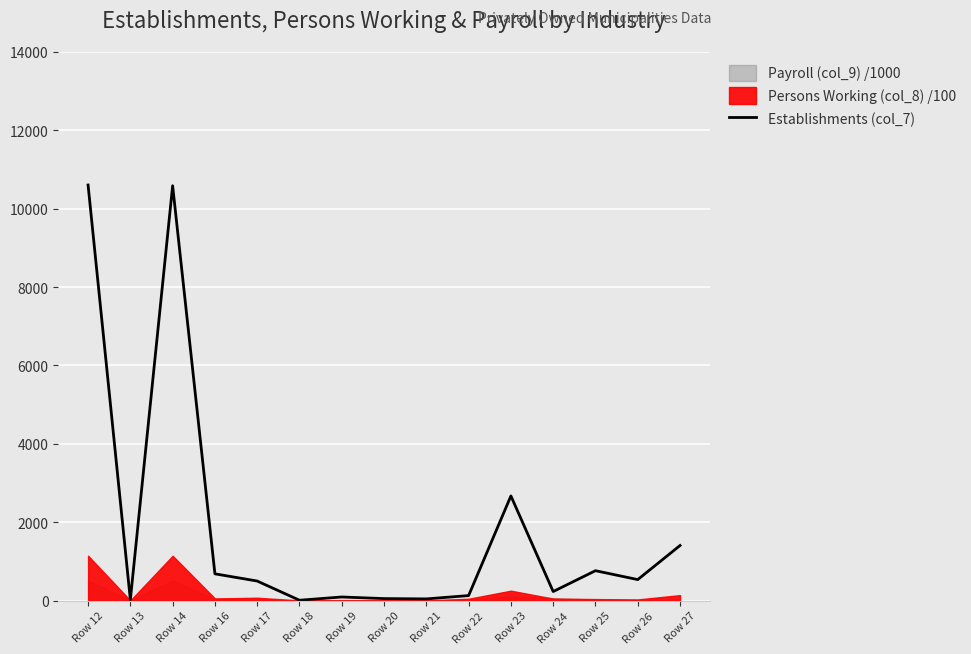

The value of Establishments (col_7) at Row 23 is 1744. True or false?

False